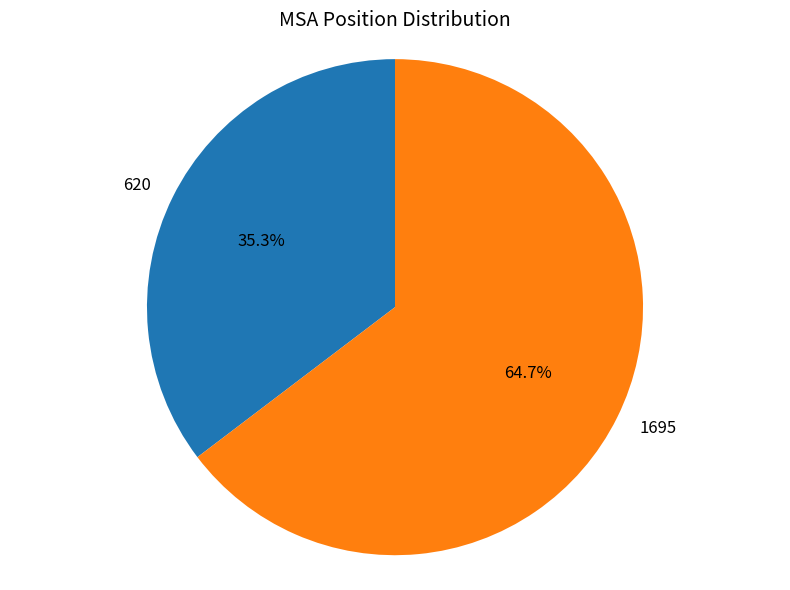

Which slice represents more than half of the pie?

1695